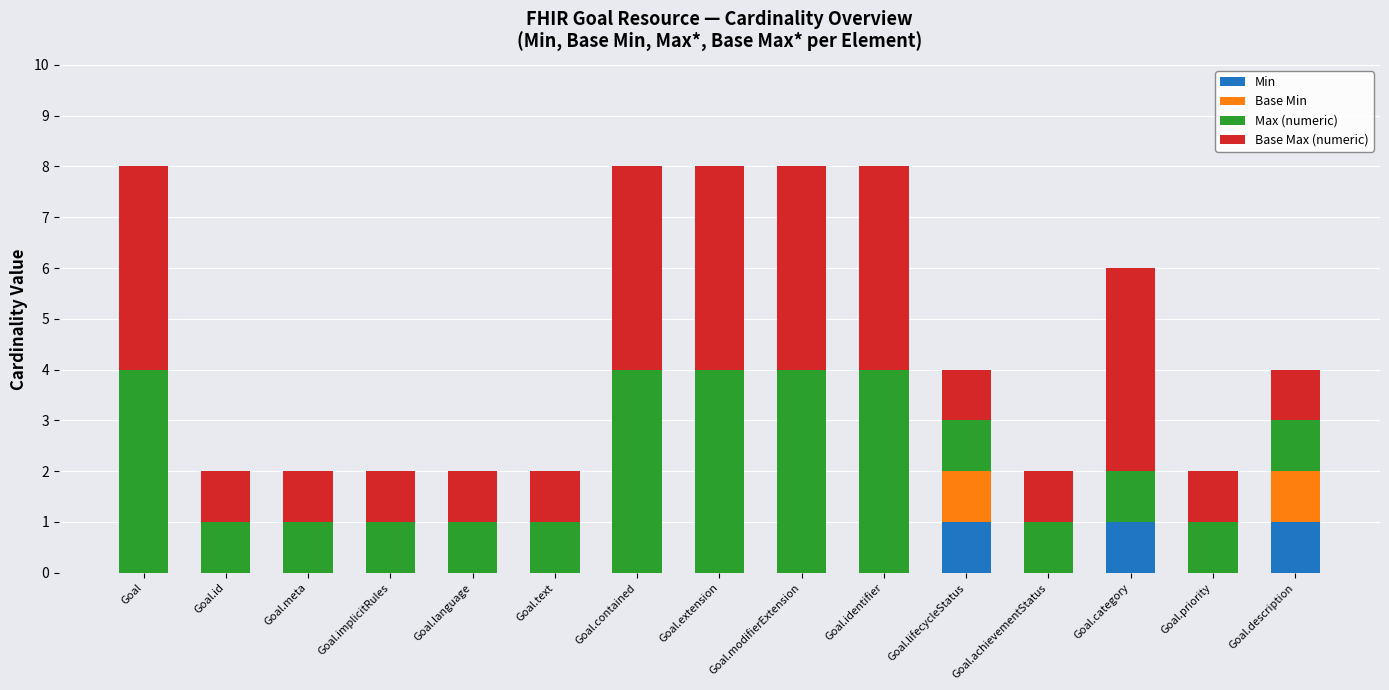

What is the total value across all series at Goal.extension?

8